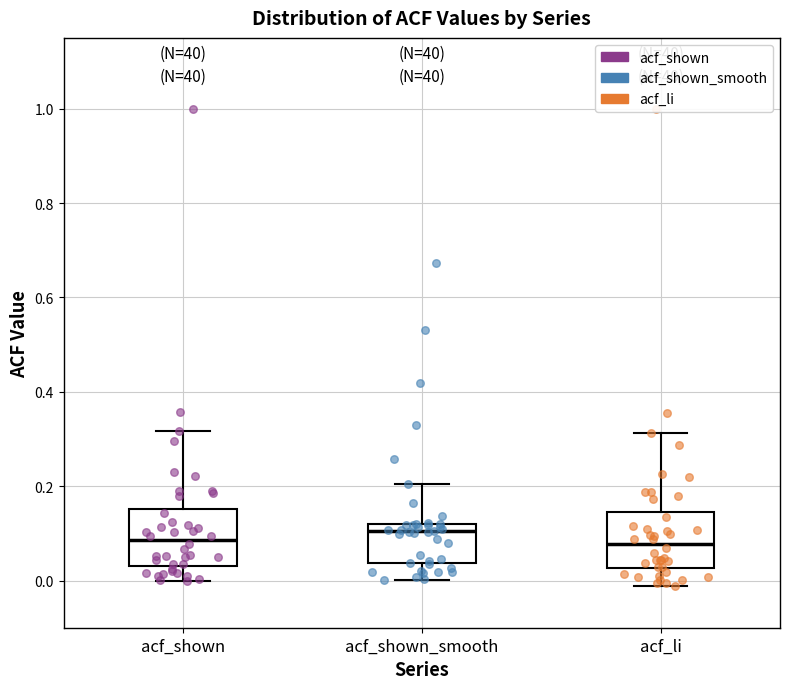

Reading left to right, transcribe this box plot: for each box, give where its median line is, the range the box spans, and where its two whiskers end, as read against the y-axis. The values are not printed on the chart, so give them approximately, as read against the axis.

acf_shown: median 0.08, box 0.04 to 0.16, whiskers 0.00 to 0.32
acf_shown_smooth: median 0.10, box 0.04 to 0.12, whiskers 0.00 to 0.20
acf_li: median 0.08, box 0.02 to 0.14, whiskers -0.02 to 0.32